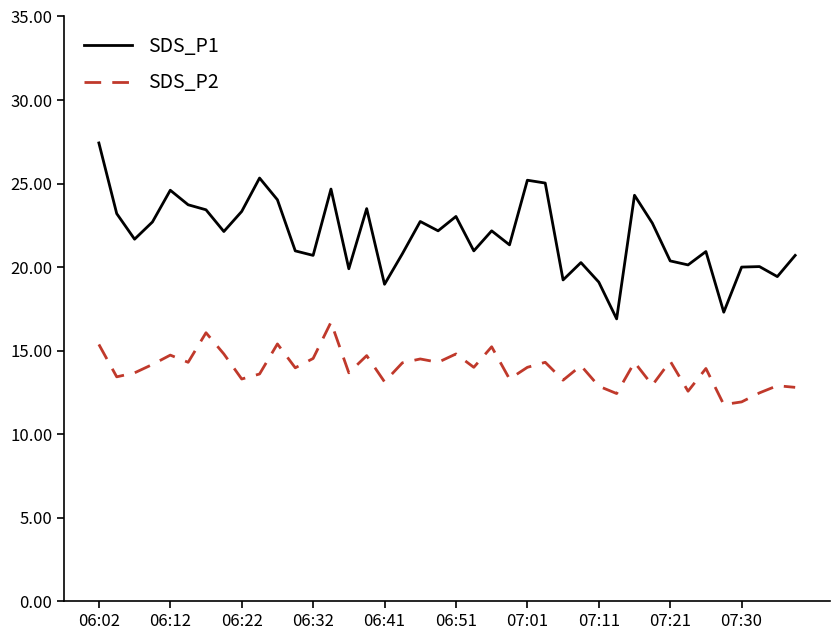

What is the difference between the maximum and minimum values in the SDS_P2 series?

4.9